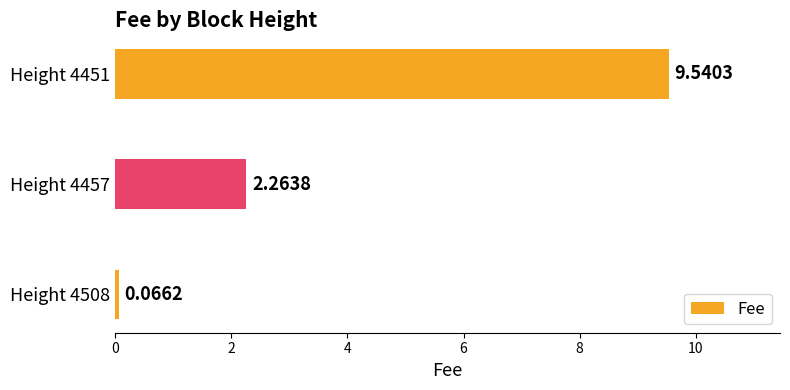

Rank the categories by value from lowest to highest.

Height 4508, Height 4457, Height 4451